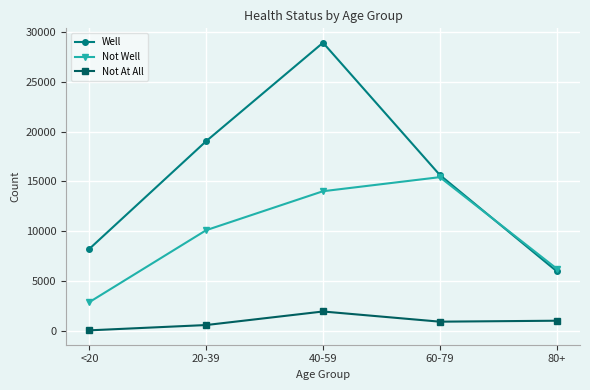

Rank the series by their maximum value, from highest to lowest.

Well, Not Well, Not At All